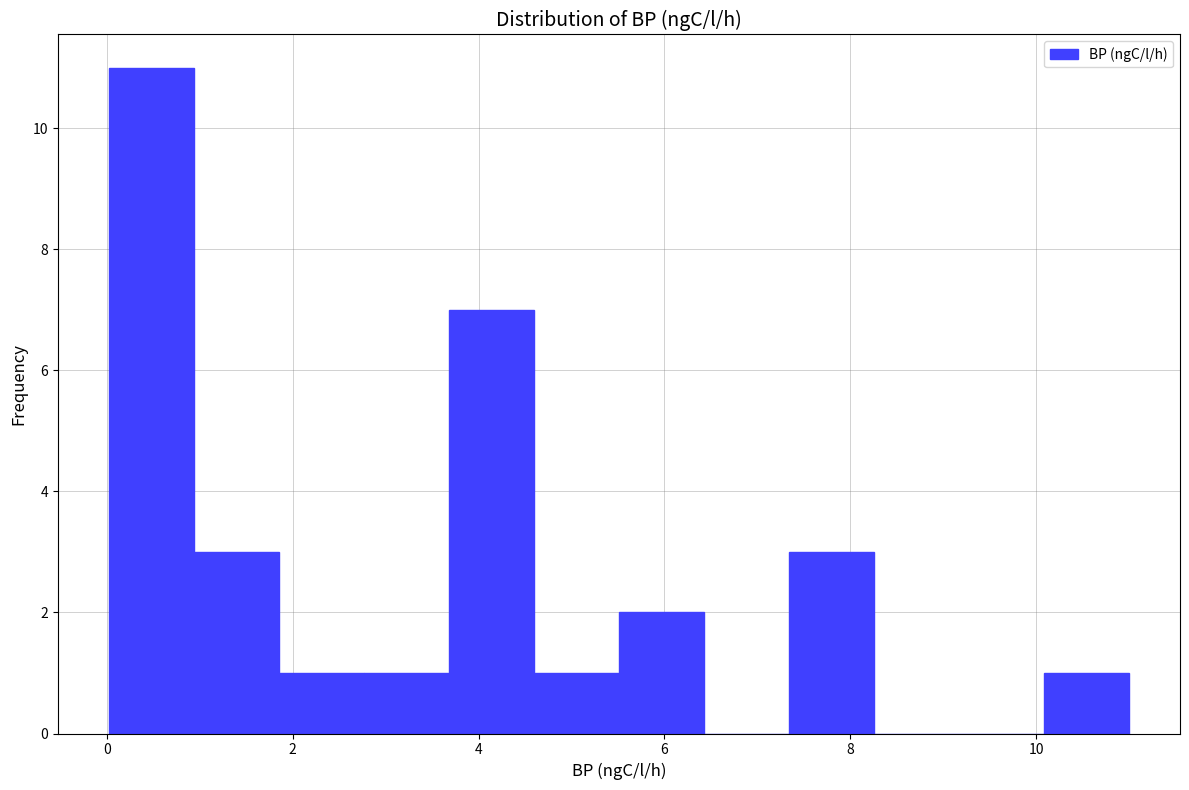

How tall is the bar that spans 3.6 to 4.6 on the x-axis? Neither the bar edges nor the heights are printed on the chart, so give them approximately, as read against the axes.

7